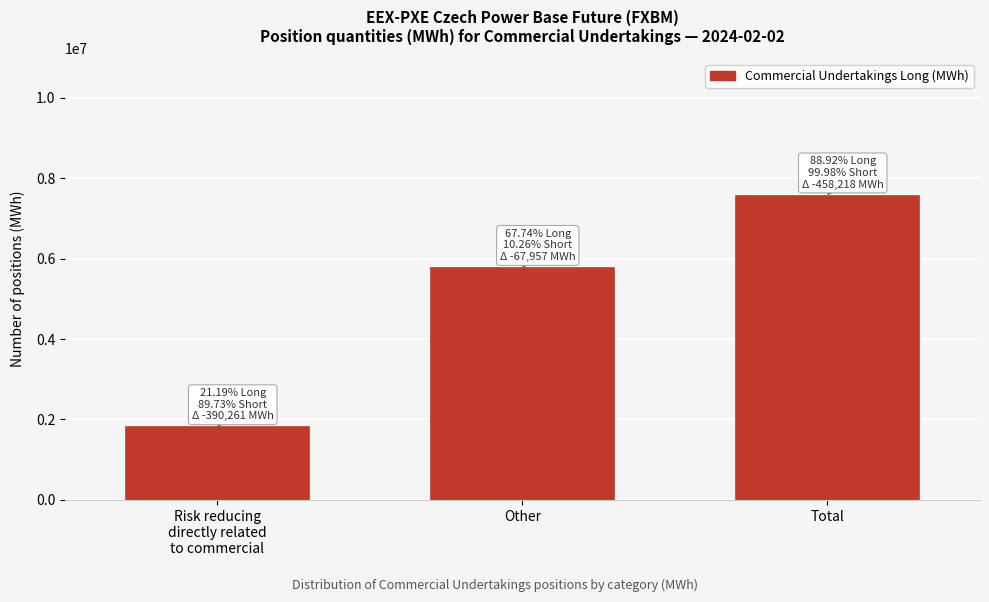

Reading left to right, what are all the values shown in this chart?

1803362	5765502	7568864